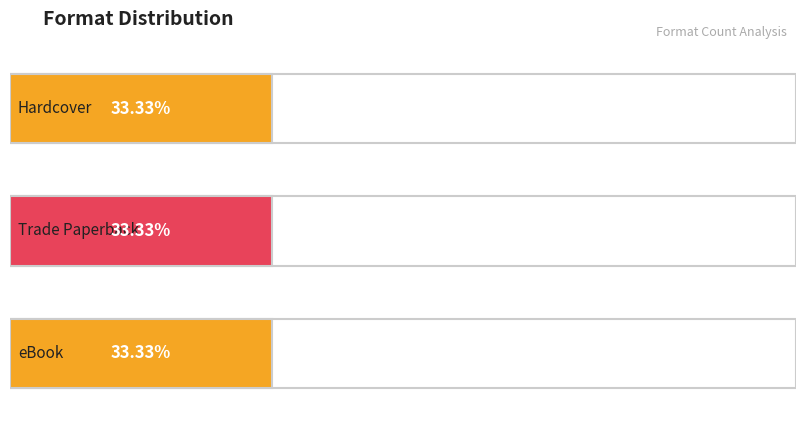

The value of eBook at Bullies of Wall Street is 562175501. True or false?

False